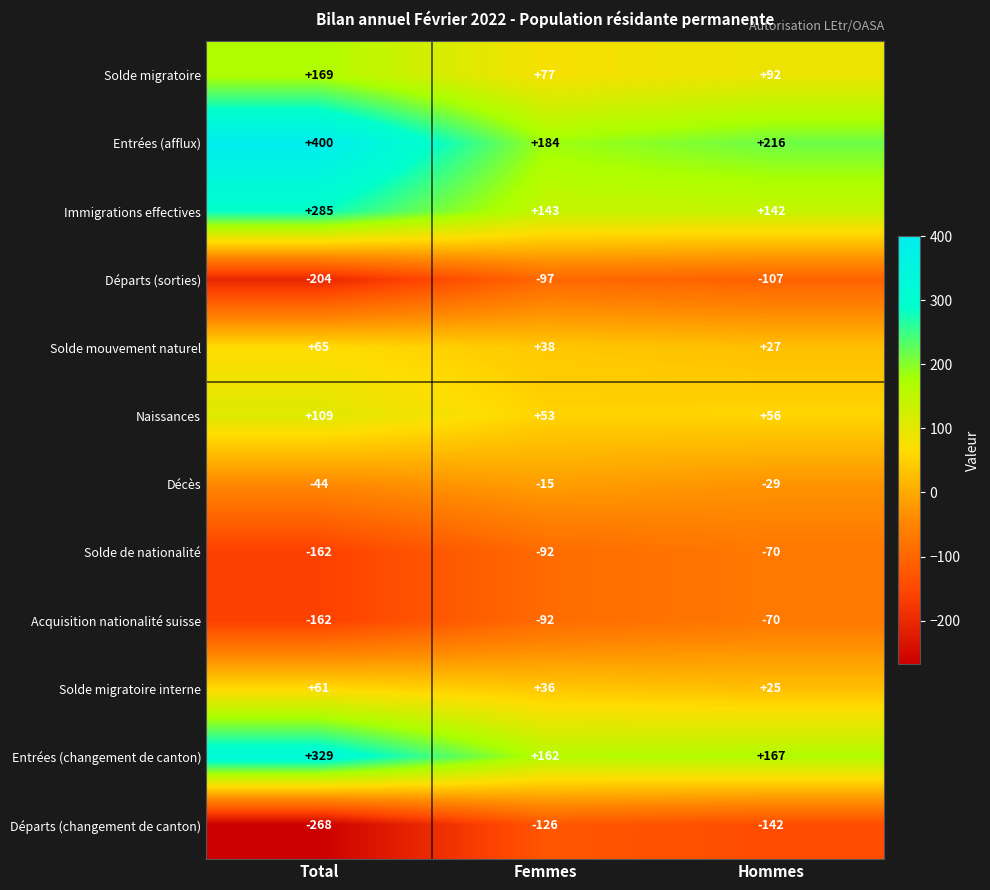

List the labels in order of Acquisition nationalité suisse value, largest first.

Hommes, Femmes, Total